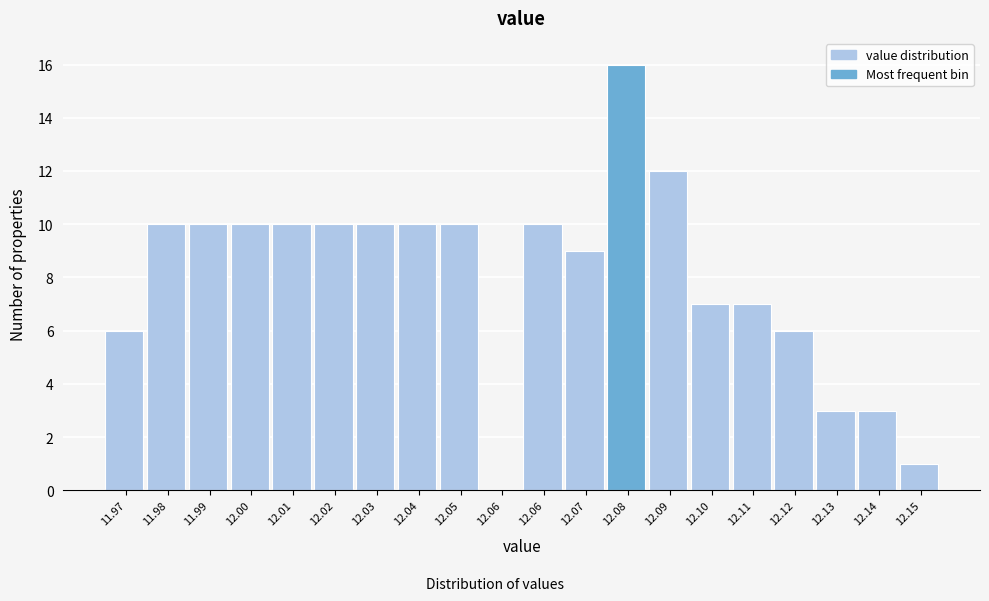

How many categories are shown in the chart?

20